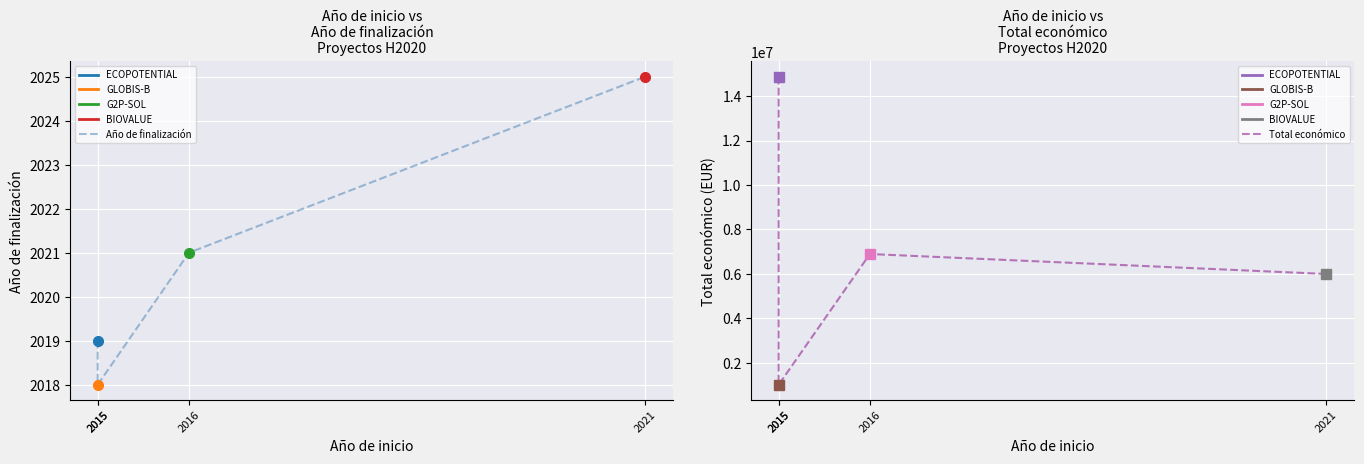

Does the chart display data point markers on the line(s)?

Yes